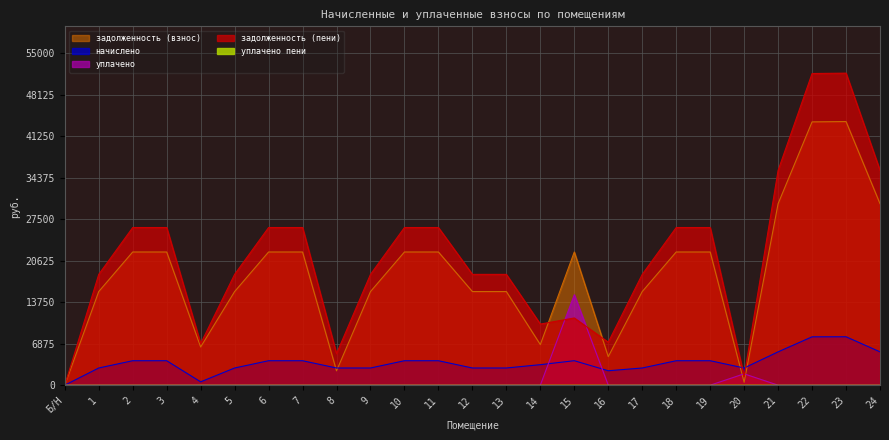

True or false: начислено and задолженность (пени) cross at least once.

True